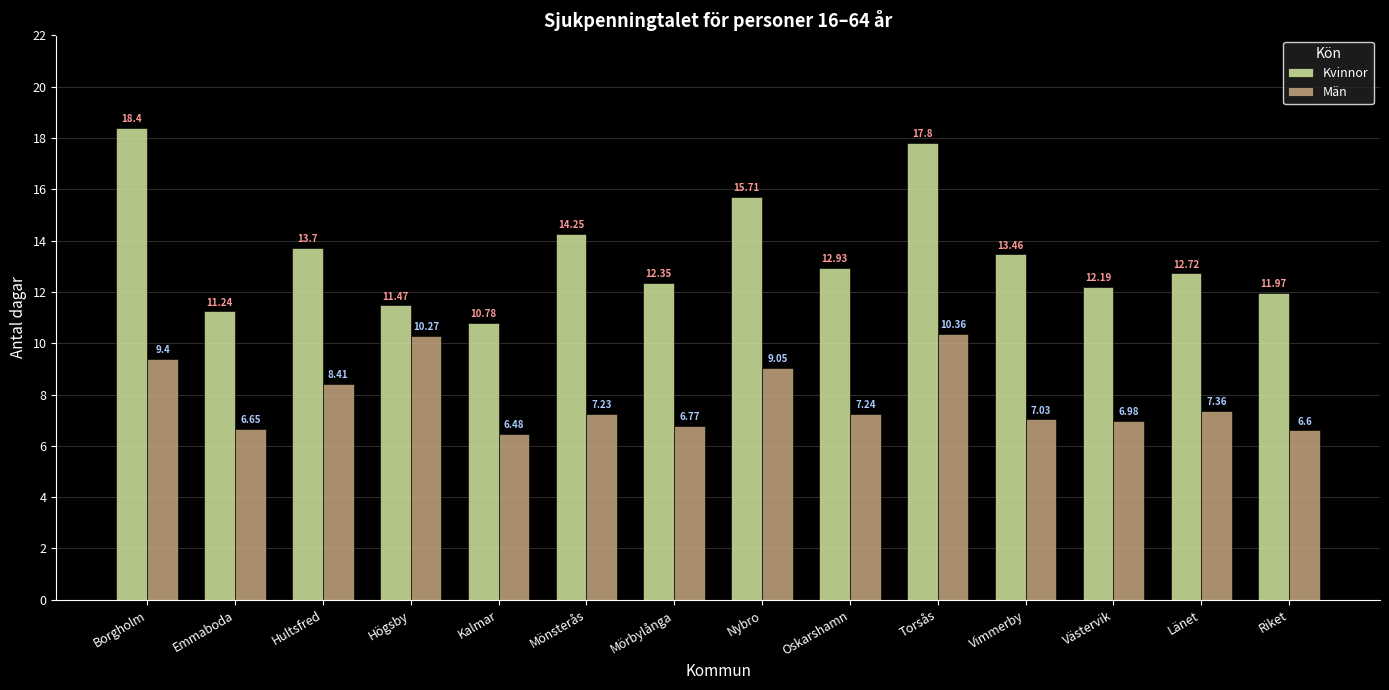

Which series has the largest total across all categories?

Kvinnor